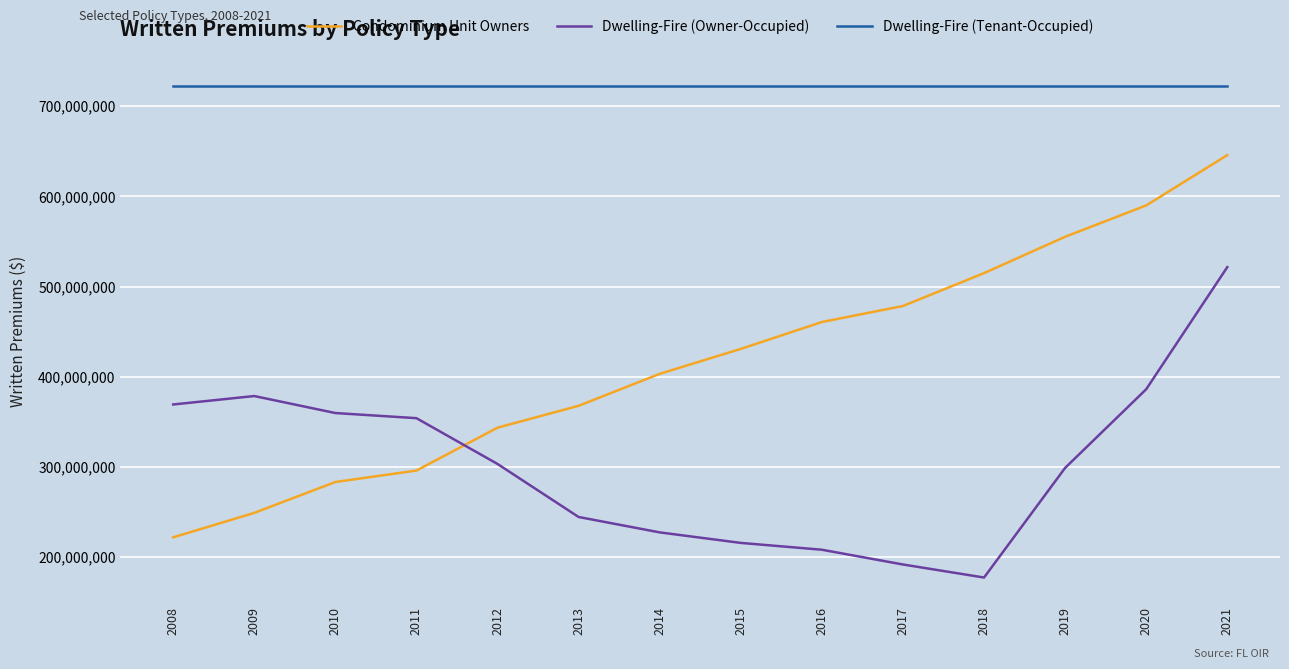

The Condominium Unit Owners series shows 195145854.5 at 2014. True or false?

False